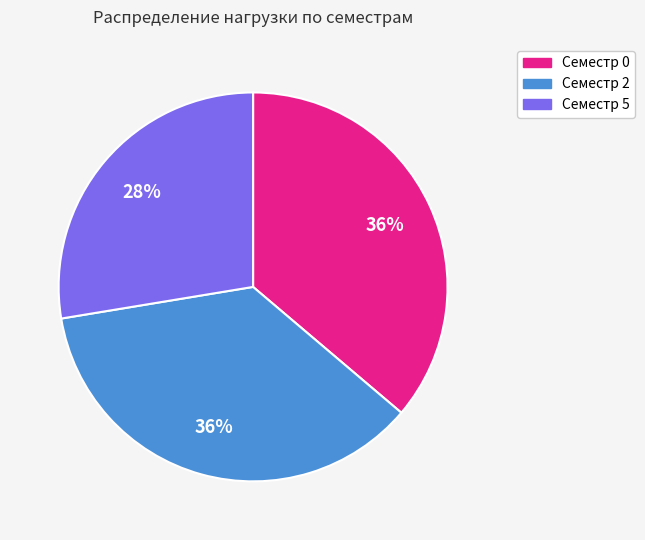

Count the number of slices in the pie.

3